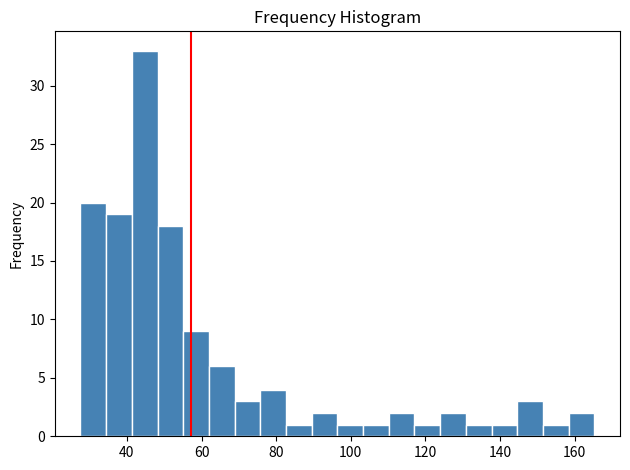

Around what value on the x-axis is the tallest bar? Give the approximate position of its centre, as read against the axis.

44